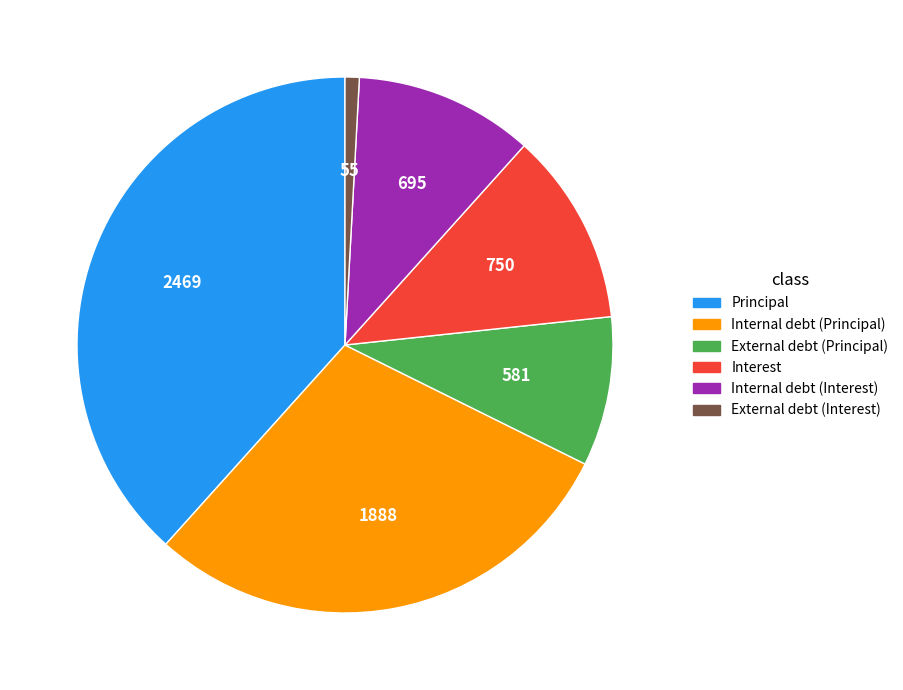

Do Internal debt (Principal) and Interest together represent more than half of the pie?

No